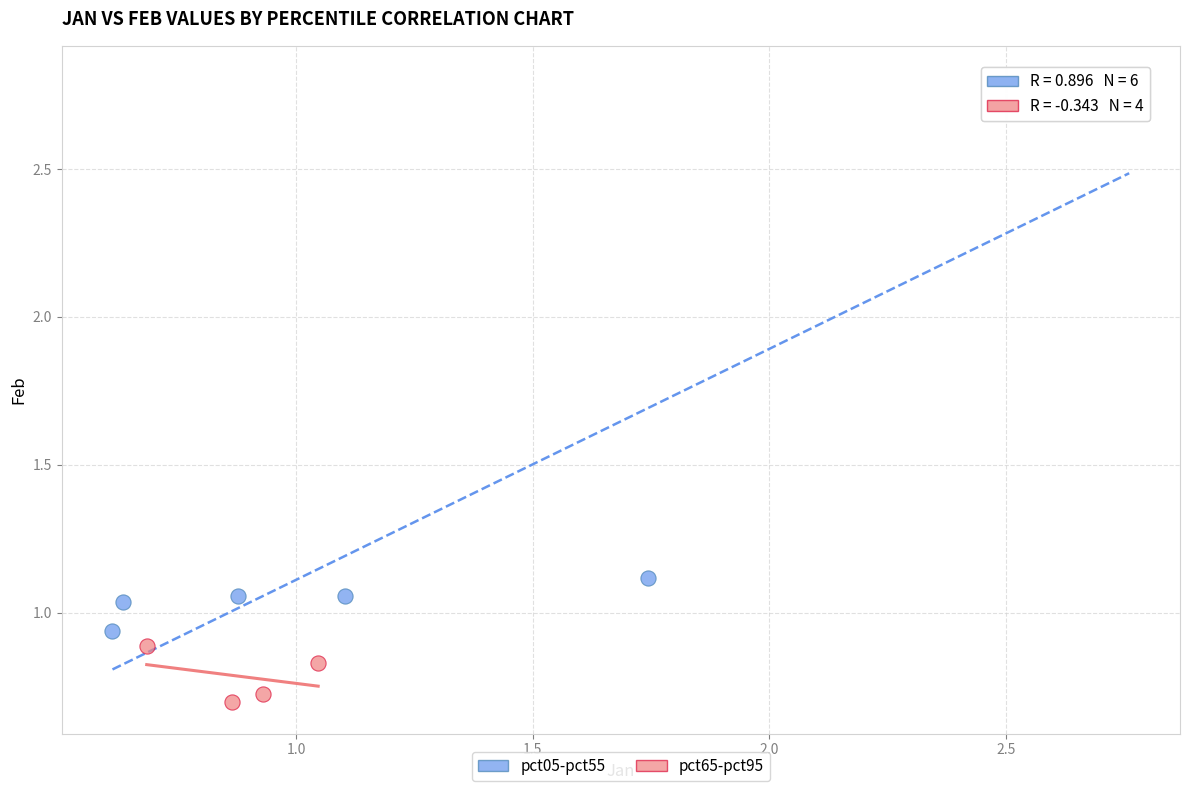

Which series reaches the minimum Y coordinate?

pct65-pct95